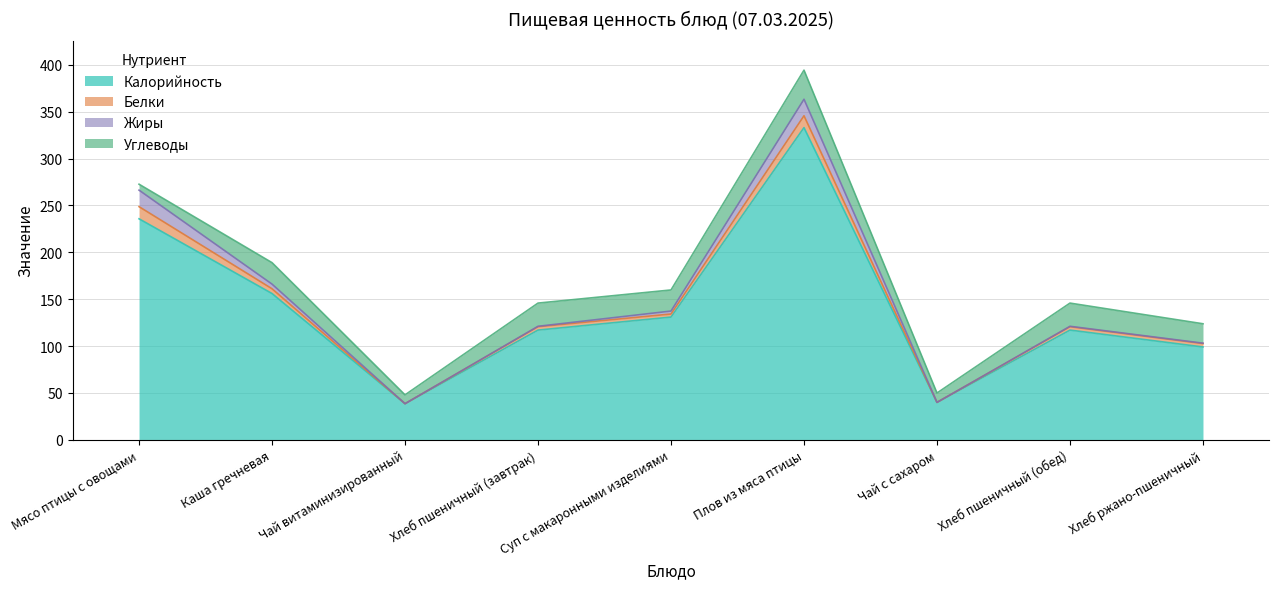

What is the average value of the Углеводы series?

19.2